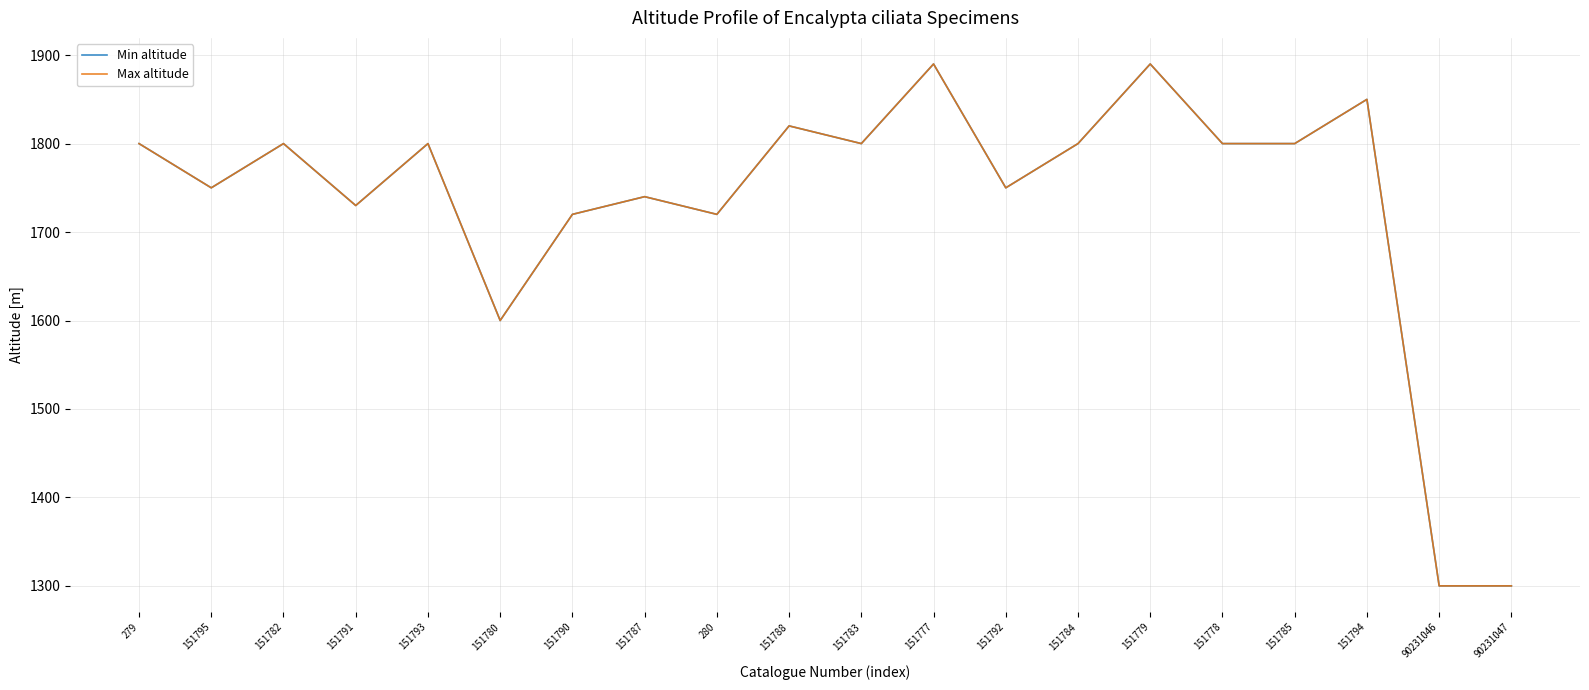

Where is Min altitude nearest to the value 1595?

151780